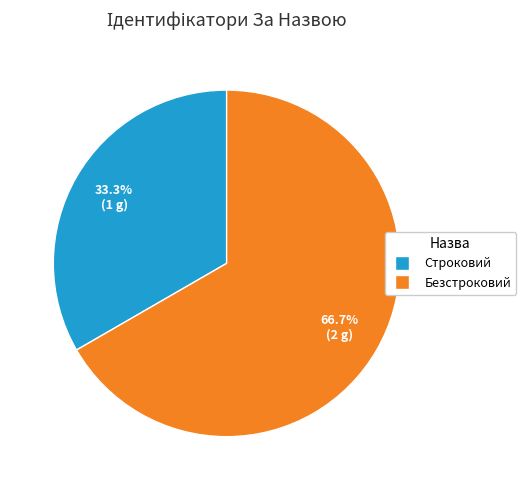

The Строковий slice represents 19% of the pie. True or false?

False